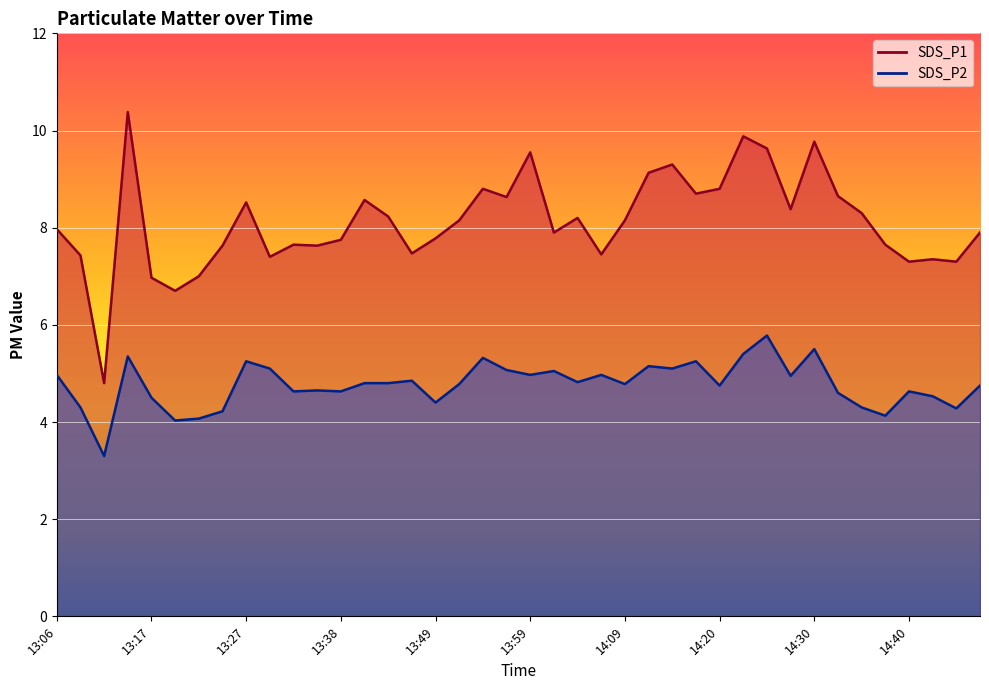

What value does the SDS_P1 series have at 13:19?

6.7